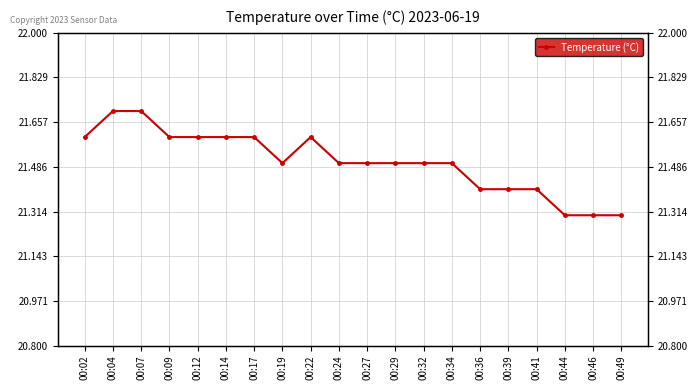

Which has a higher value, 00:19 or 00:09?

00:09